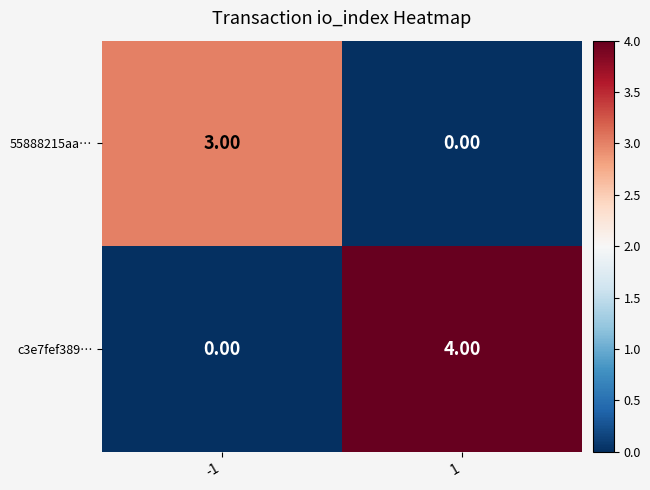

List the series in order of their overall mean, highest first.

c3e7fef389…, 55888215aa…